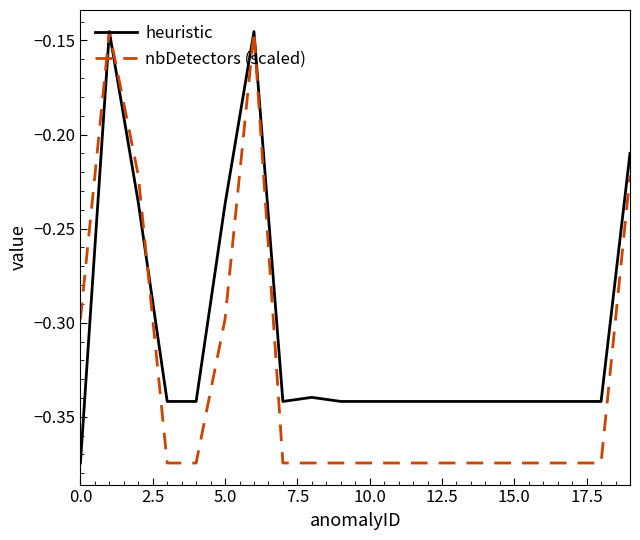

List the series in order of their overall mean, highest first.

heuristic, nbDetectors (scaled)